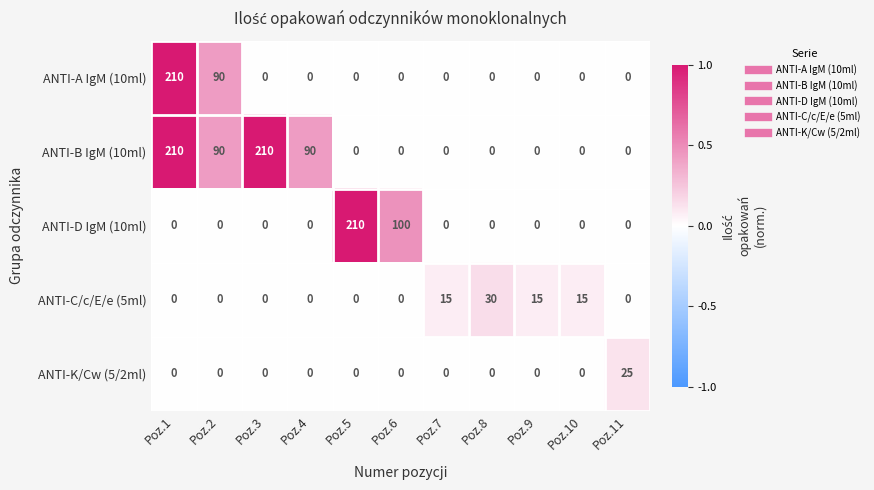

What is the sum of all ANTI-B IgM (10ml) values?

600